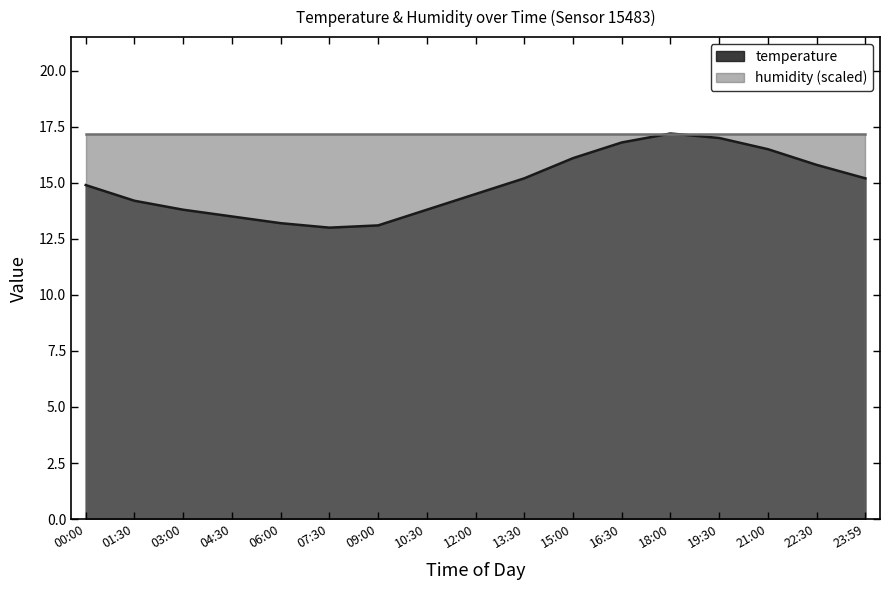

Read the value at 16:30.

16.8